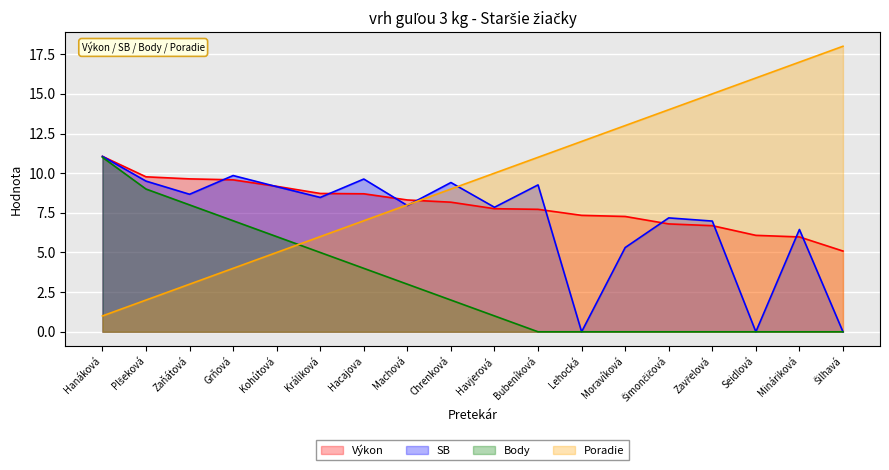

The Poradie series shows 1.0 at Hanáková. True or false?

True